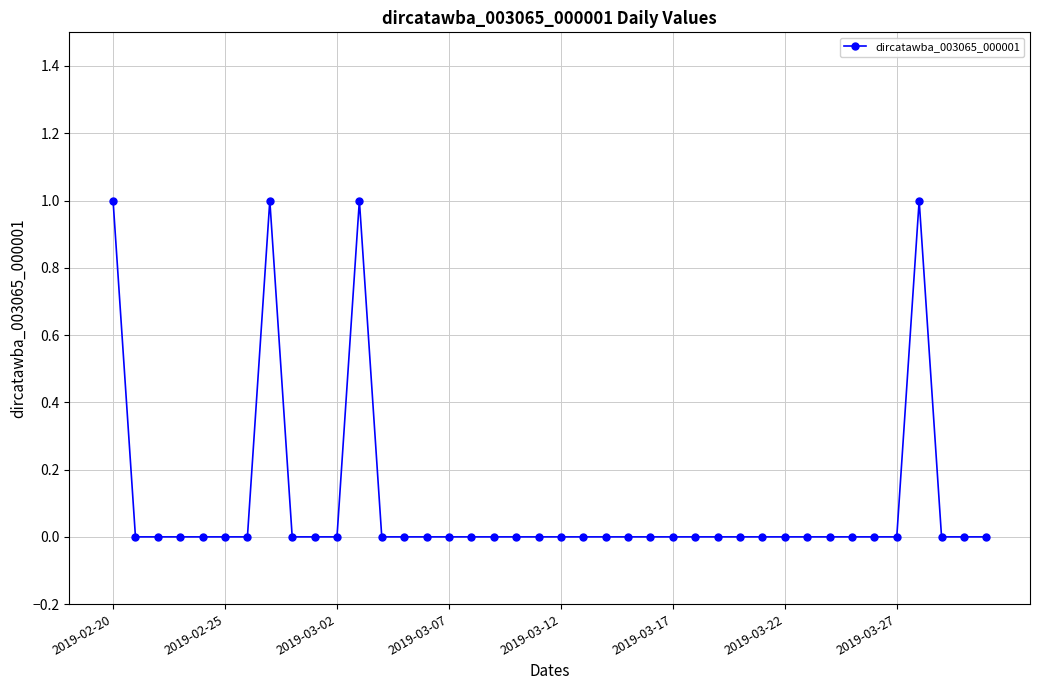

True or false: the data has more than 1 interior local peaks.

True